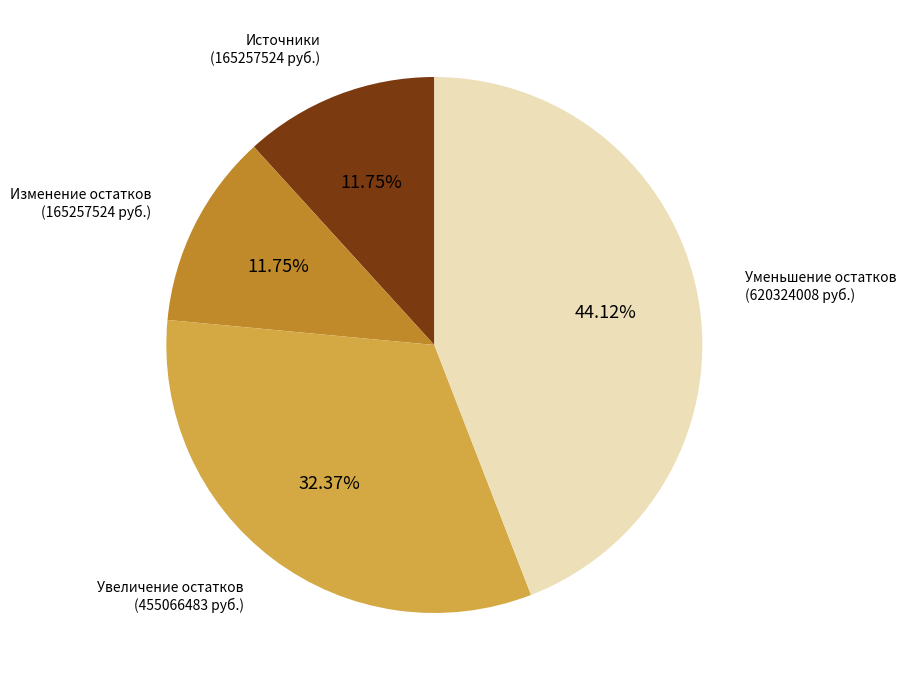

Is there any slice that represents more than half of the pie?

No